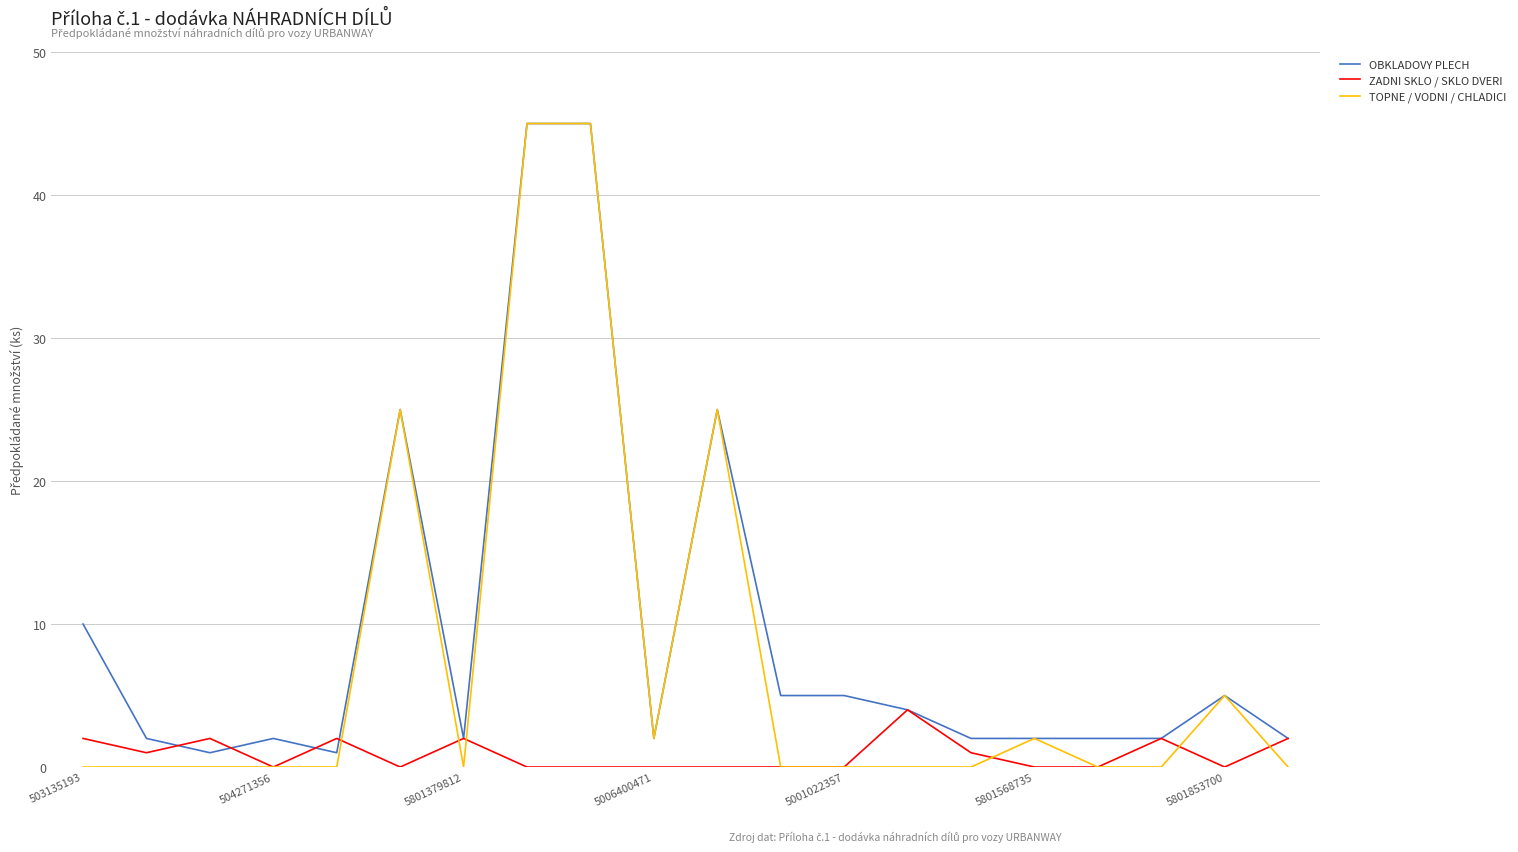

Is this an area chart (filled region under the line)?

No